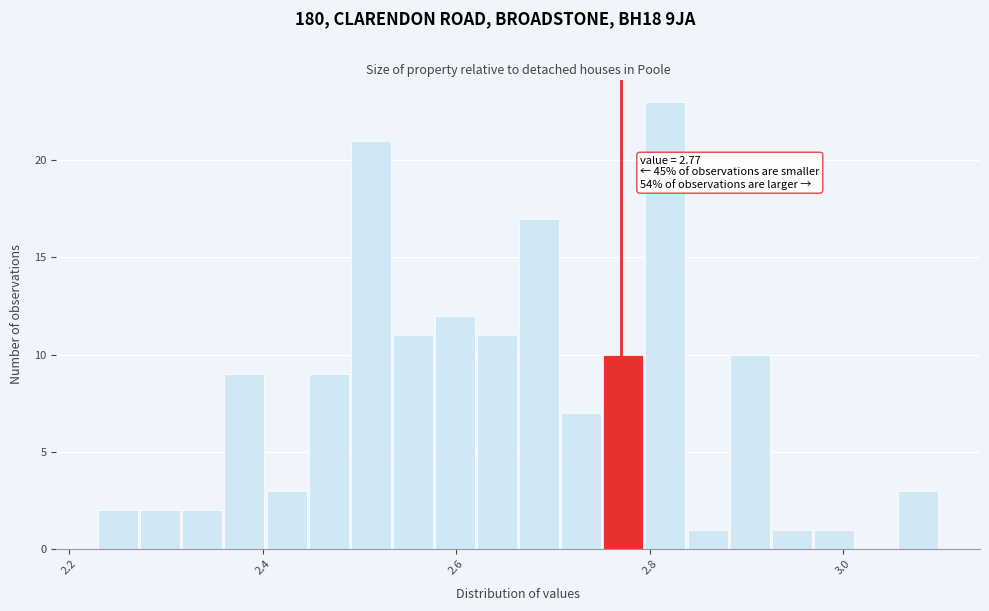

Read against the x-axis, roughly where is the centre of the tallest bar?

2.82